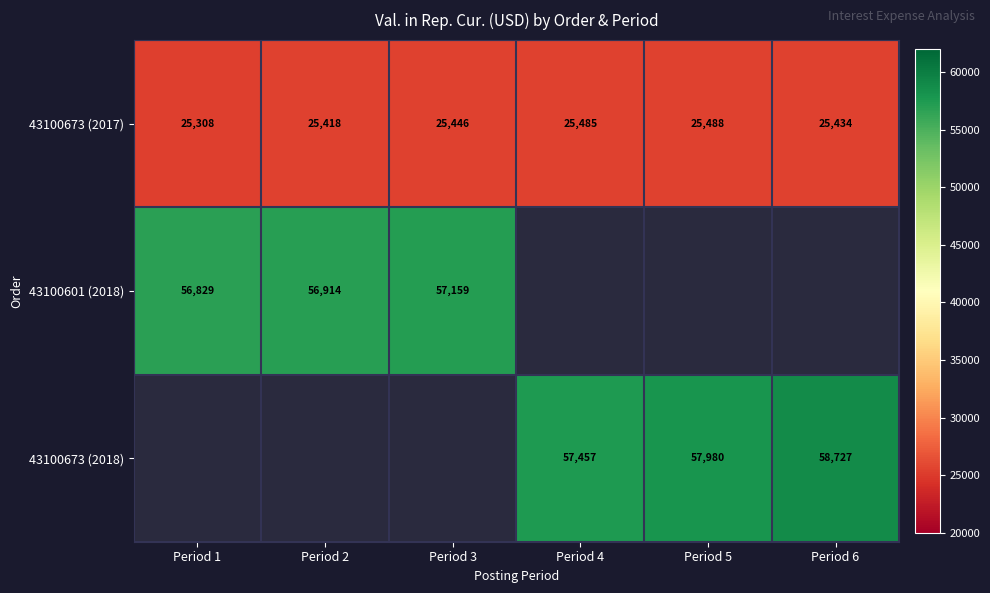

Where is 43100673 (2017) nearest to the value 25398?

Period 2